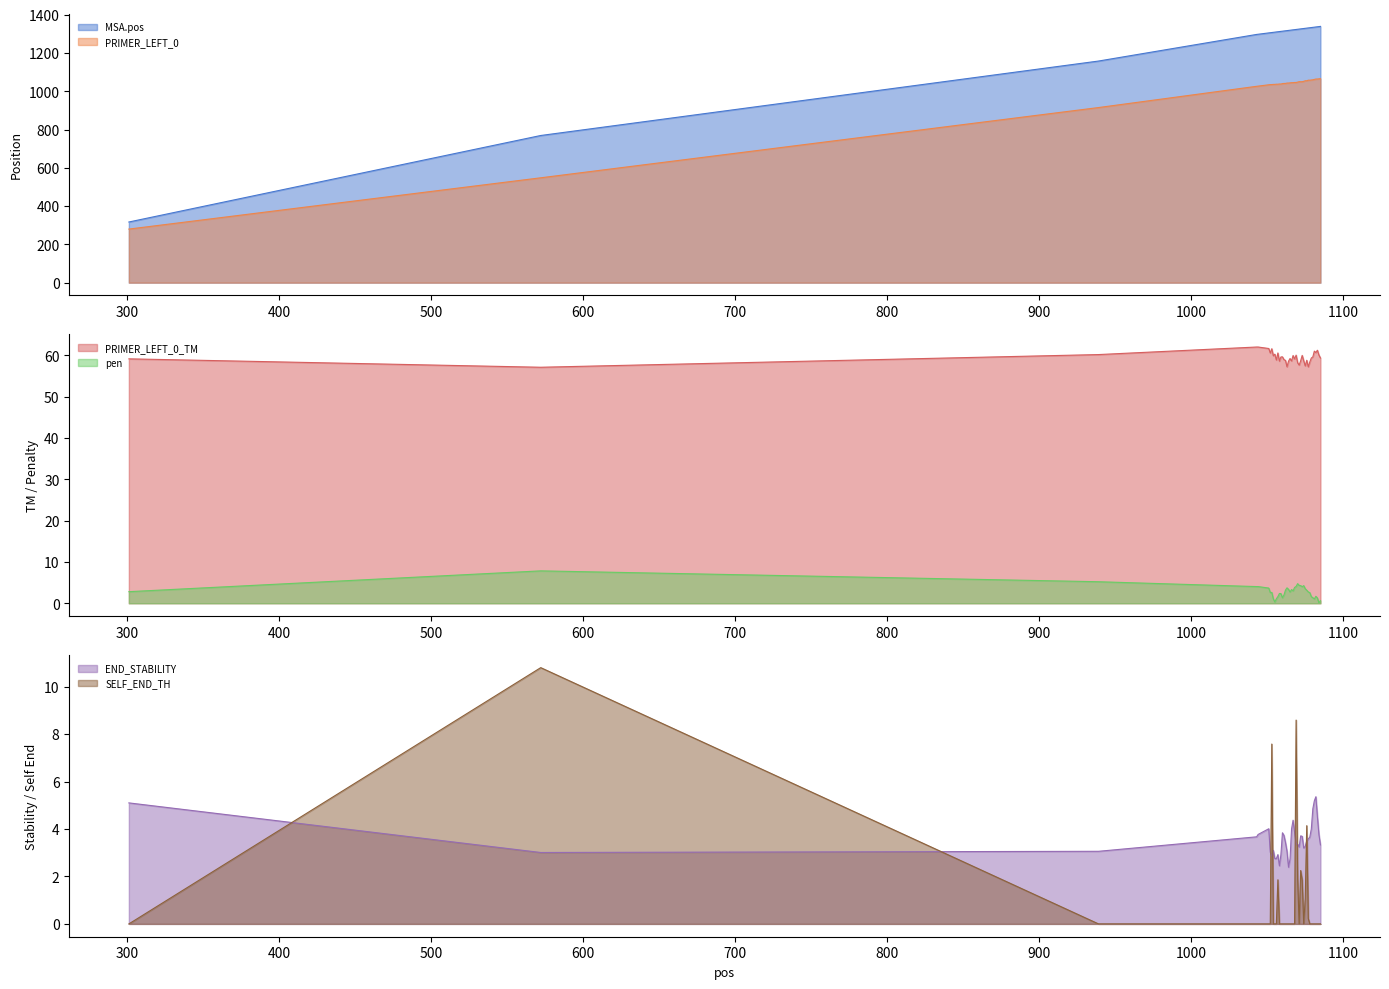

What is the total value across all series at 1052?

2407.2